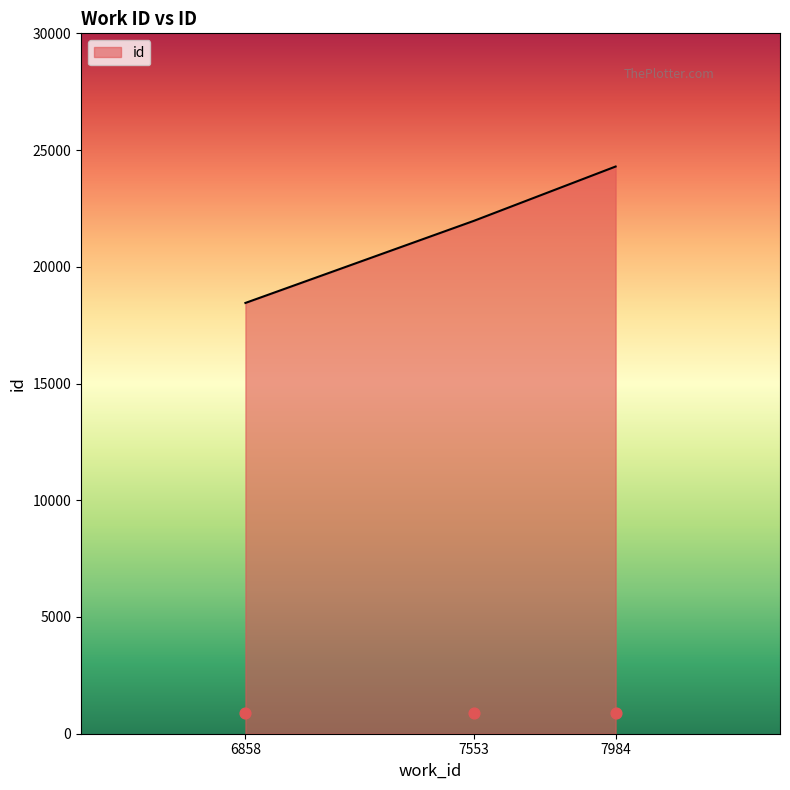

Which has a higher value, 6858 or 7984?

7984